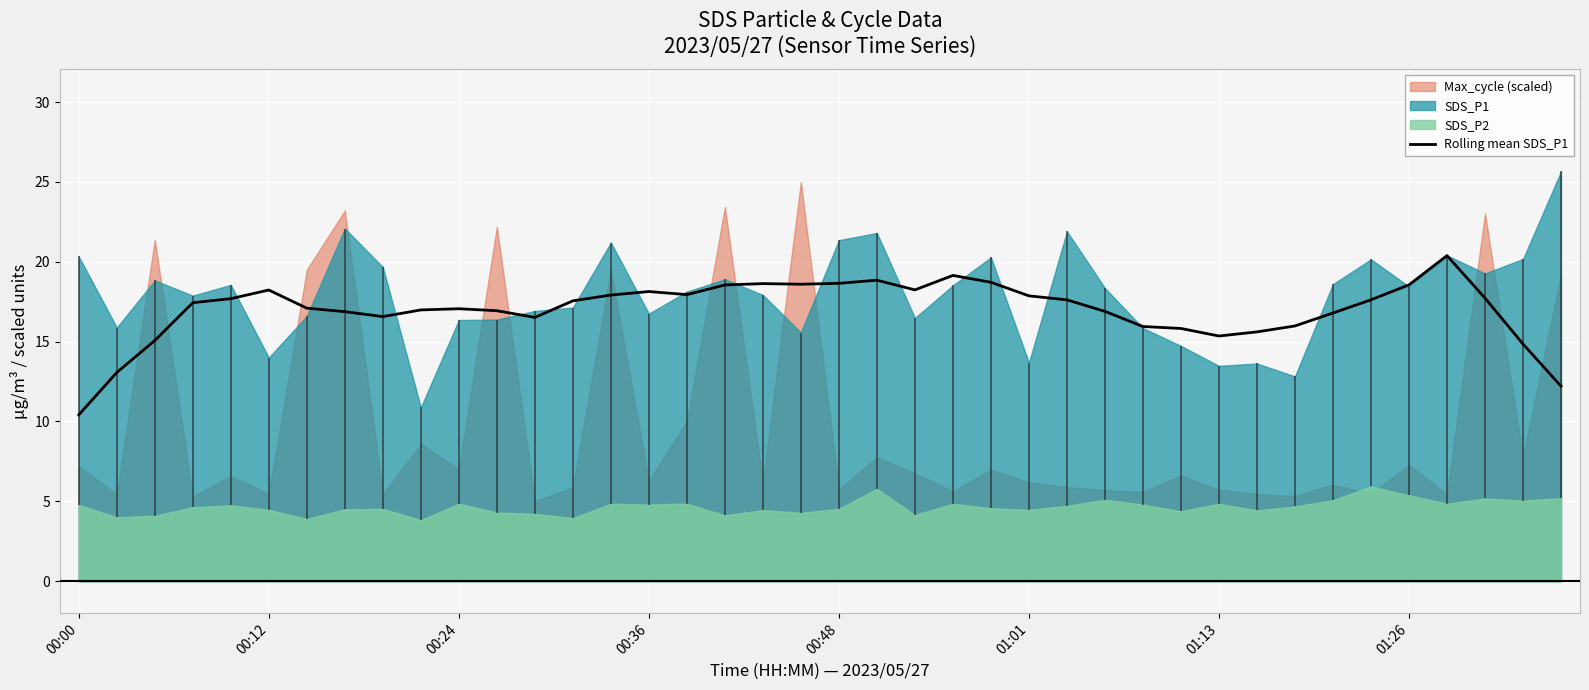

What is the value of the 33rd point from the left?

16.0